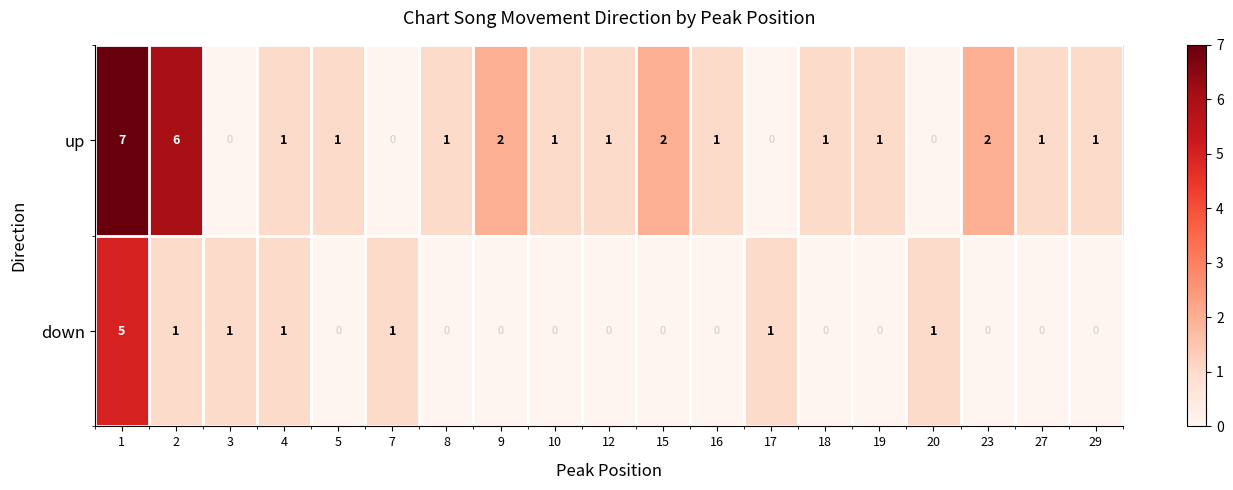

The down series shows 0 at 10. True or false?

True